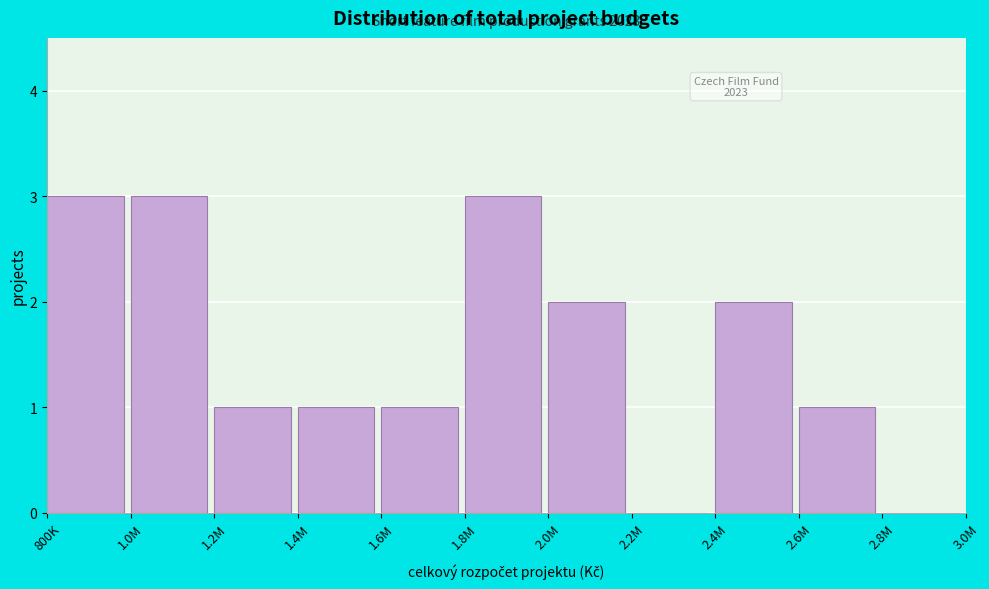

Reading left to right, what are all the values shown in this chart?

800K=3	1.0M=3	1.2M=1	1.4M=1	1.6M=1	1.8M=3	2.0M=2	2.2M=0	2.4M=2	2.6M=1	2.8M=0